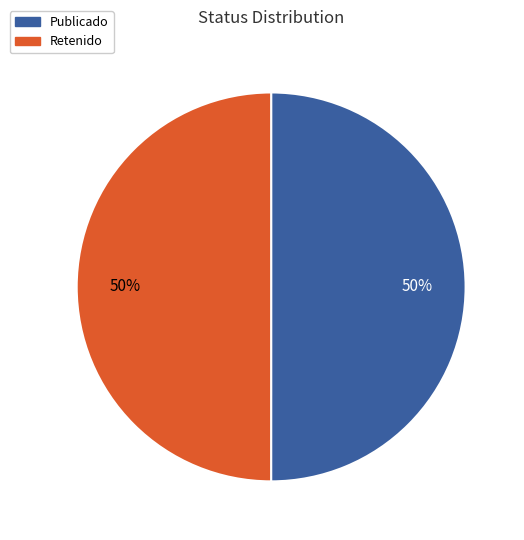

To the nearest percent, what is the average slice percentage?

50%